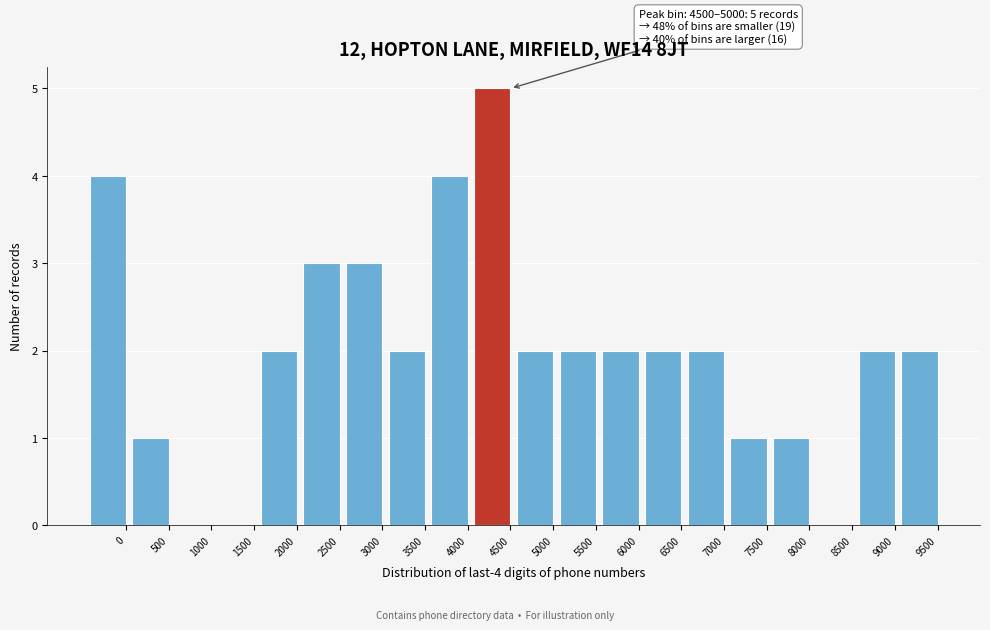

Reading left to right, list all the values displayed in this chart.

0=4	500=1	1000=0	1500=0	2000=2	2500=3	3000=3	3500=2	4000=4	4500=5	5000=2	5500=2	6000=2	6500=2	7000=2	7500=1	8000=1	8500=0	9000=2	9500=2